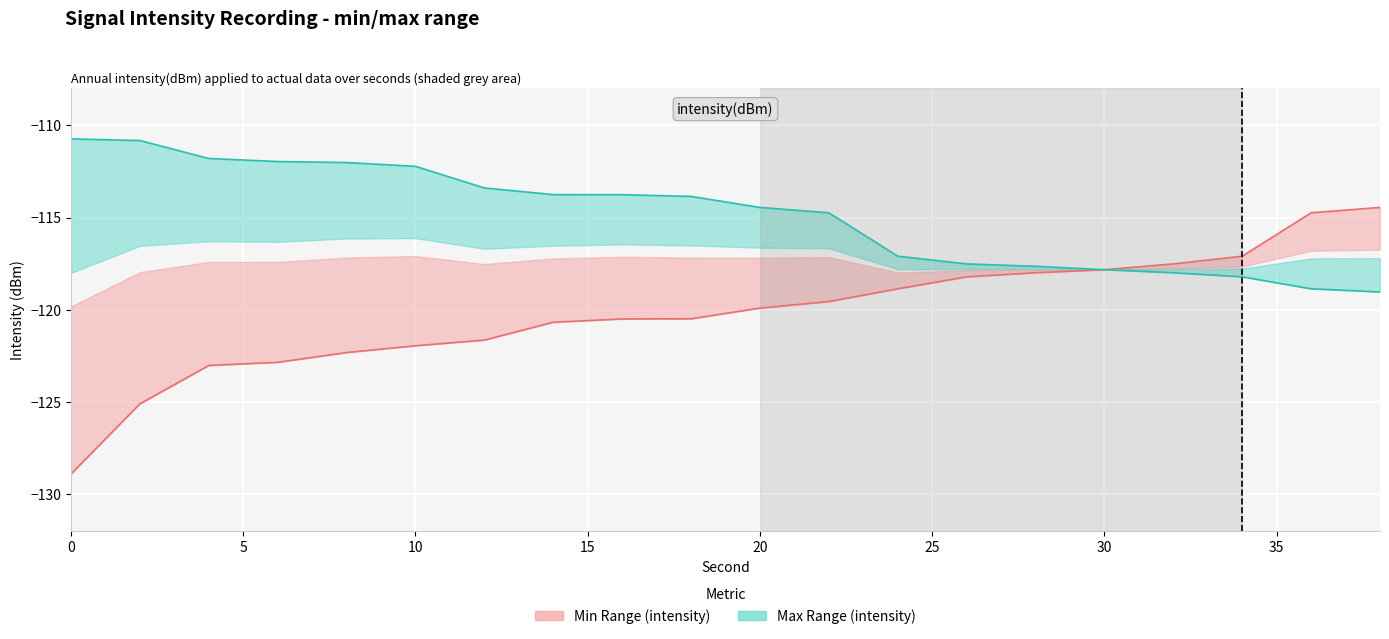

Rank the series by their maximum value, from lowest to highest.

intensity min, intensity max